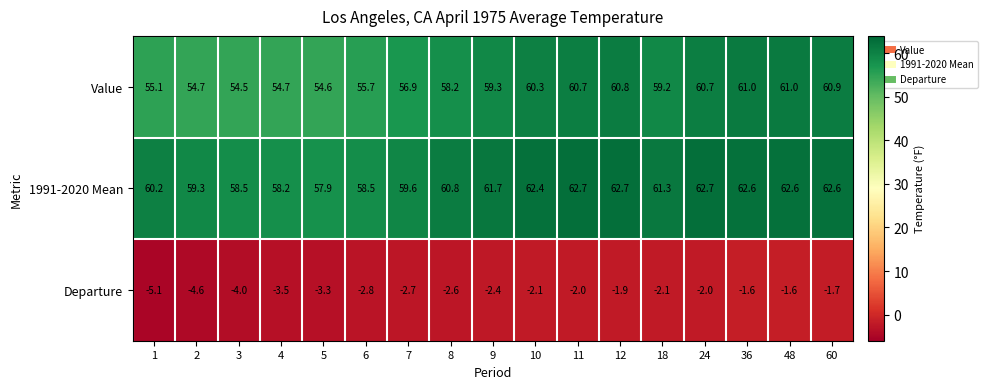

Rank the series by their maximum value, from lowest to highest.

Departure, Value, 1991-2020 Mean